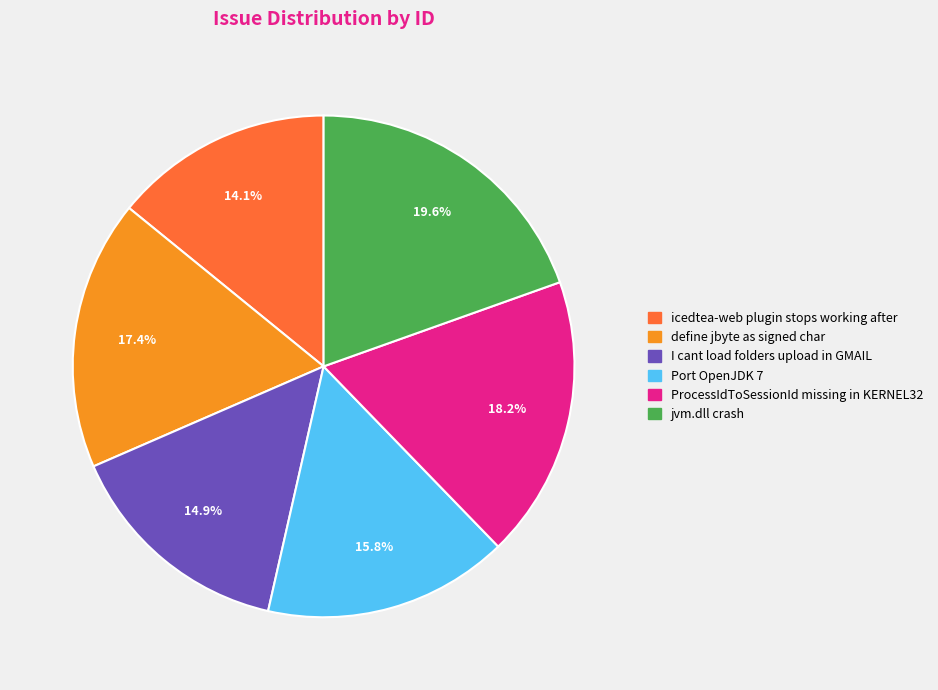

To the nearest percent, what percentage of the pie is Port OpenJDK 7?

16%